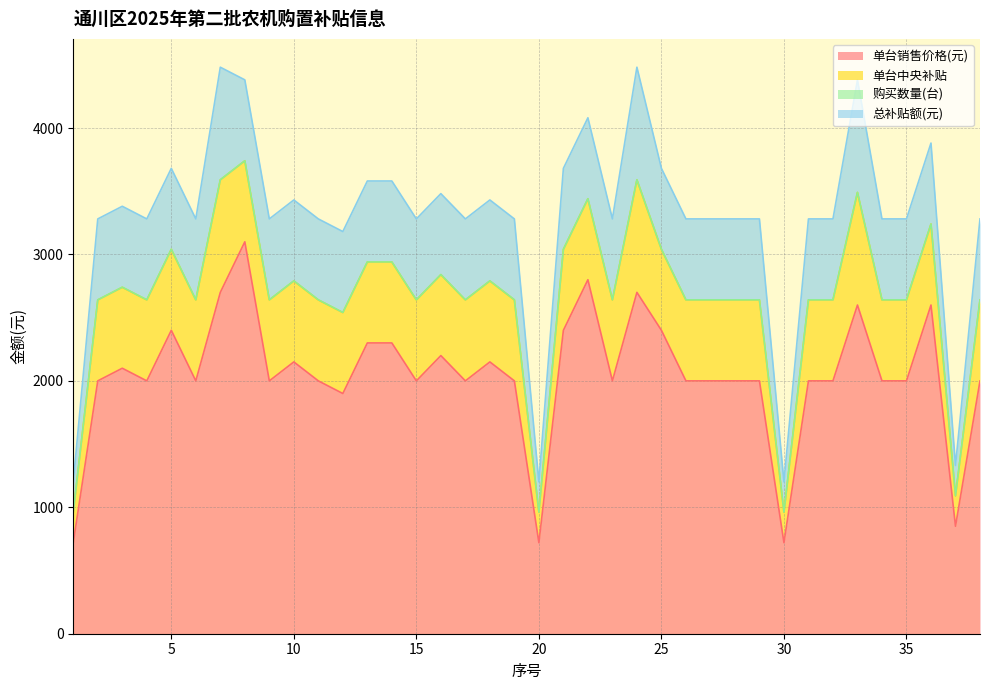

At how many categories does at least one series exceed 653?

38